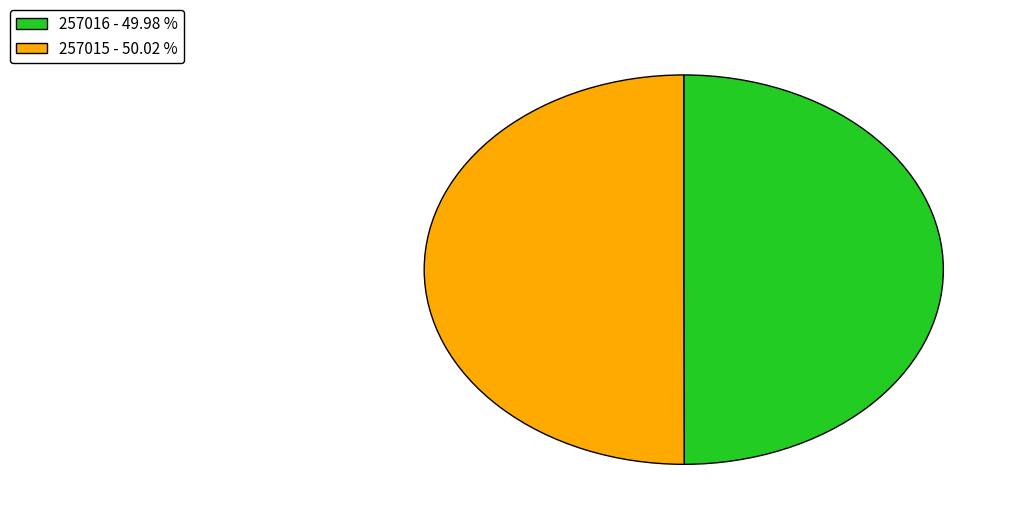

Approximately how many times larger is the value at 257016 - 49.98 % compared to 257015 - 50.02 %?

1.0